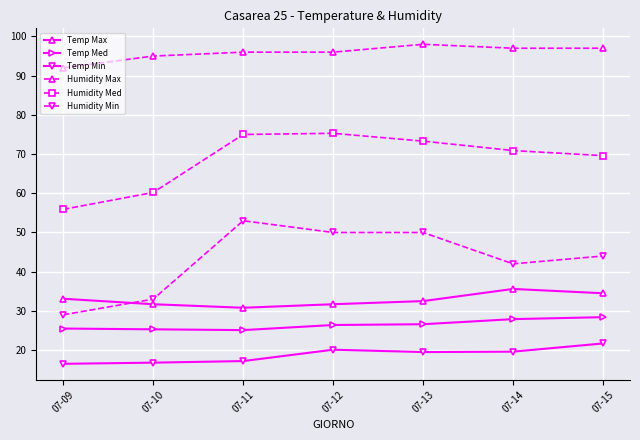

How many interior local peaks does the Humidity Med series have?

1